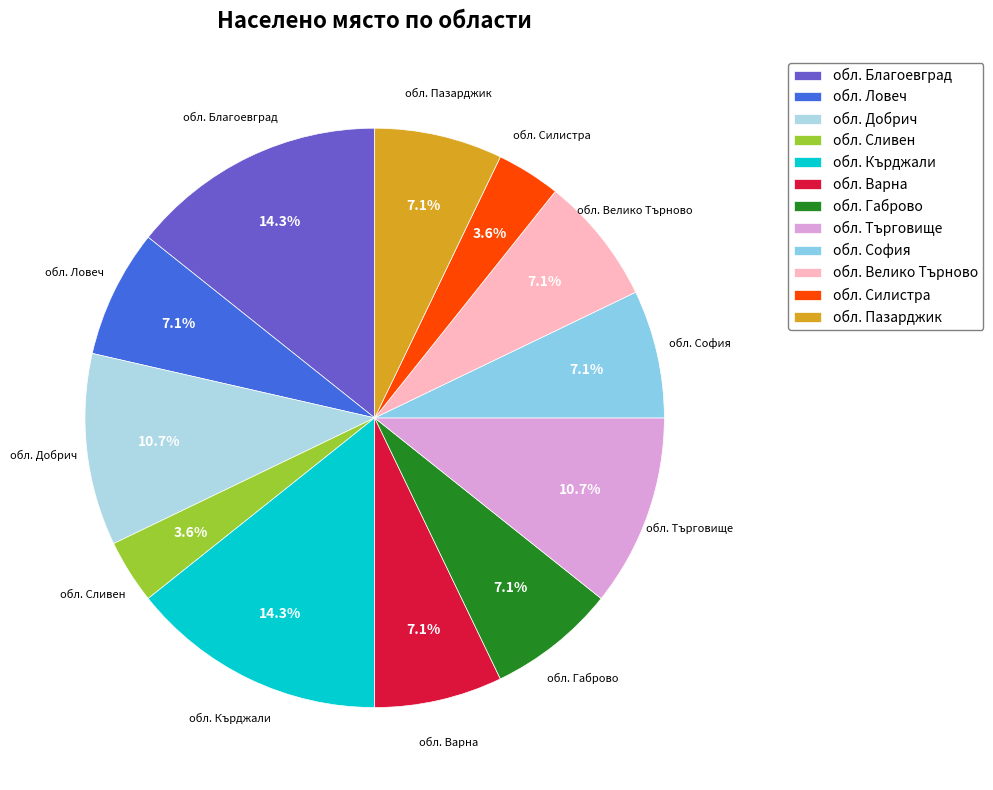

True or false: обл. София accounts for 1% of the total.

False